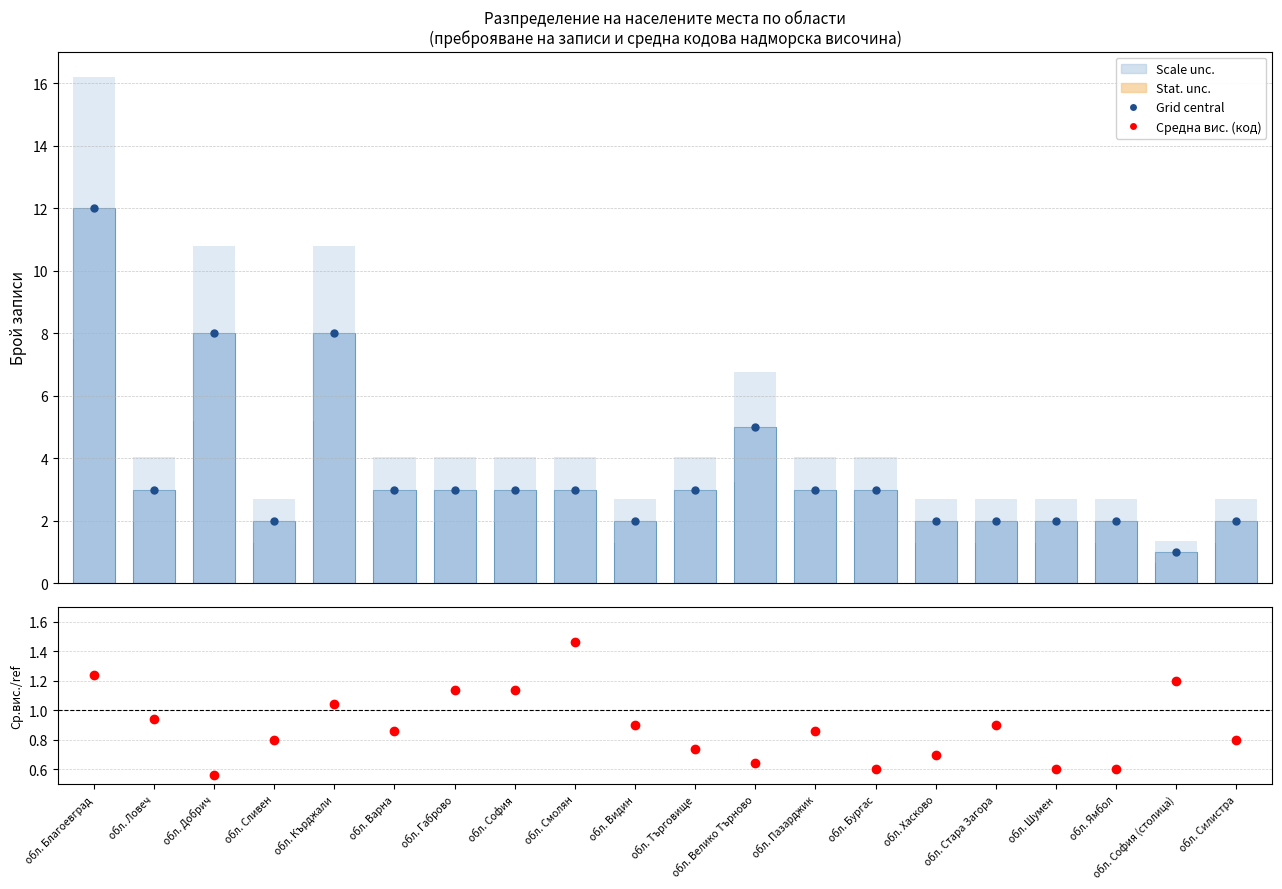

At which label is Брой записи closest to 6?

обл. Велико Търново